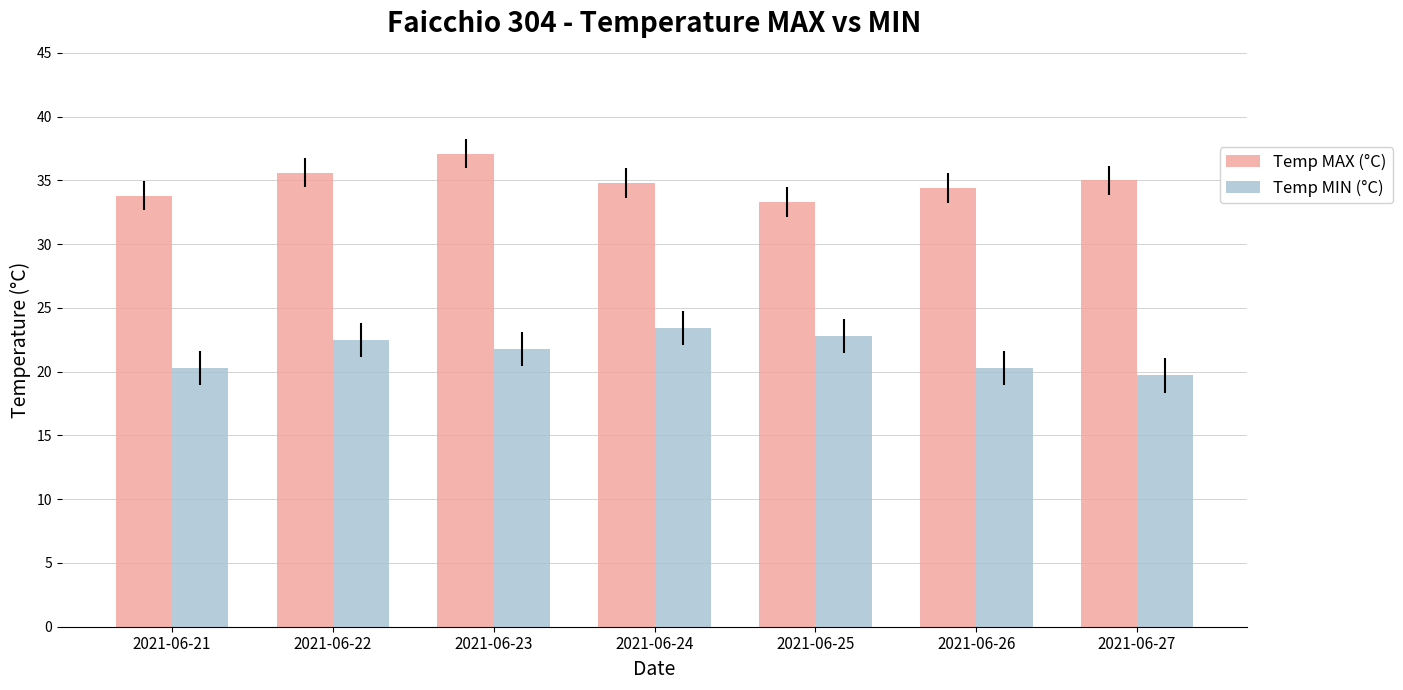

What value does the Temp MAX (°C) series have at 2021-06-22?

35.6